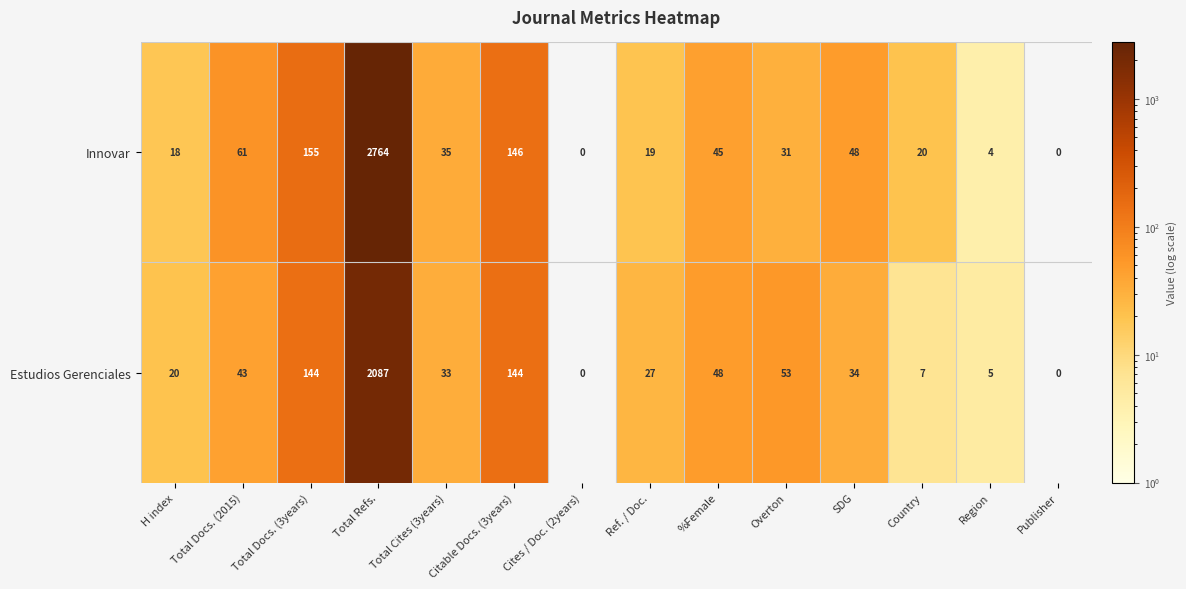

At which category is the sum across all series the highest?

Total Refs.